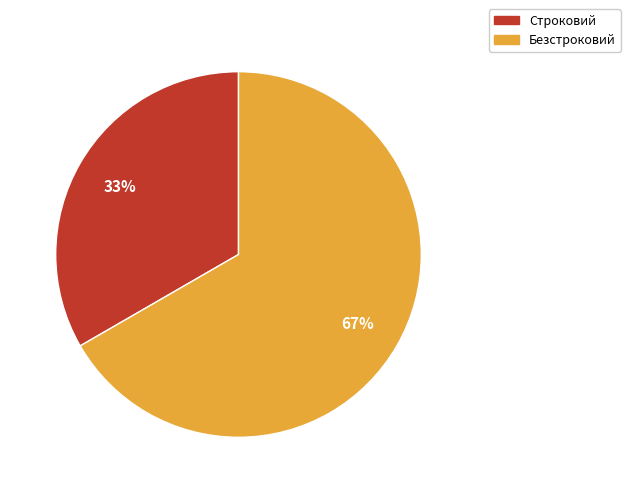

Combined, do Безстроковий and Строковий account for over 50%?

Yes